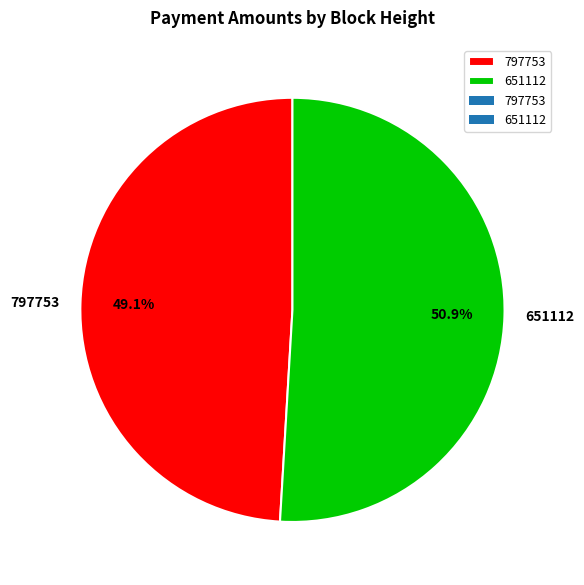

To the nearest percent, what is the average slice percentage?

50%